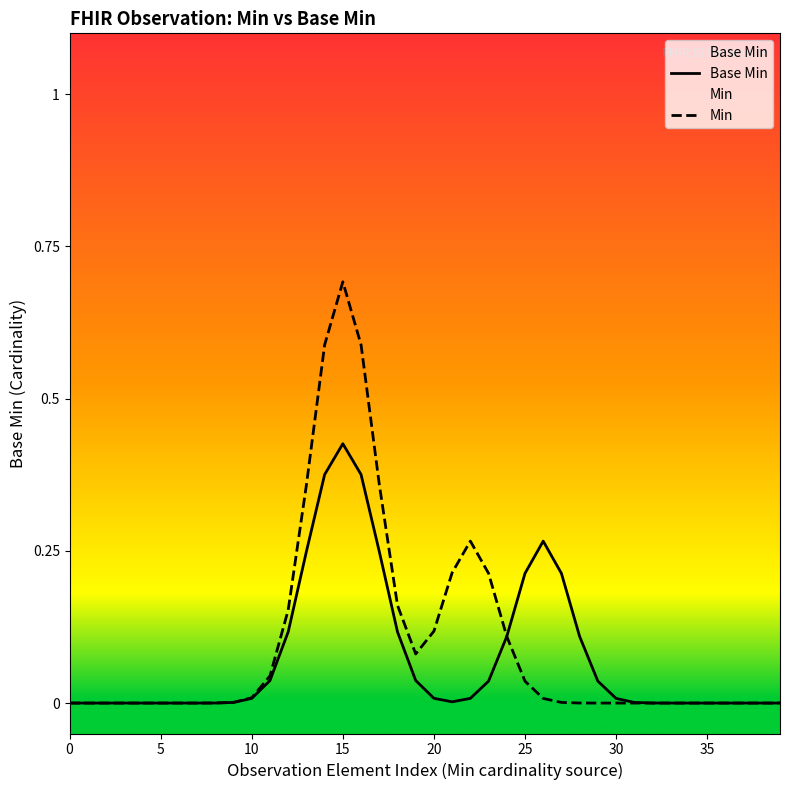

True or false: Base Min and Min intersect in this chart.

False